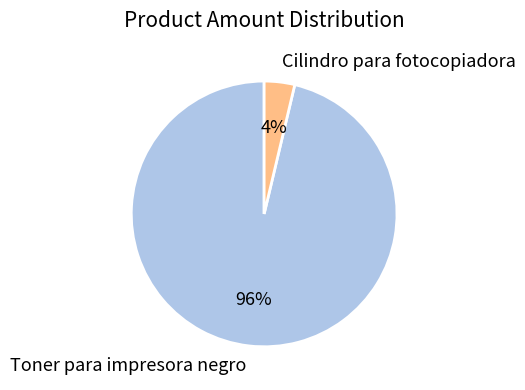

Rank the categories by value from highest to lowest.

Toner para impresora negro, Cilindro para fotocopiadora